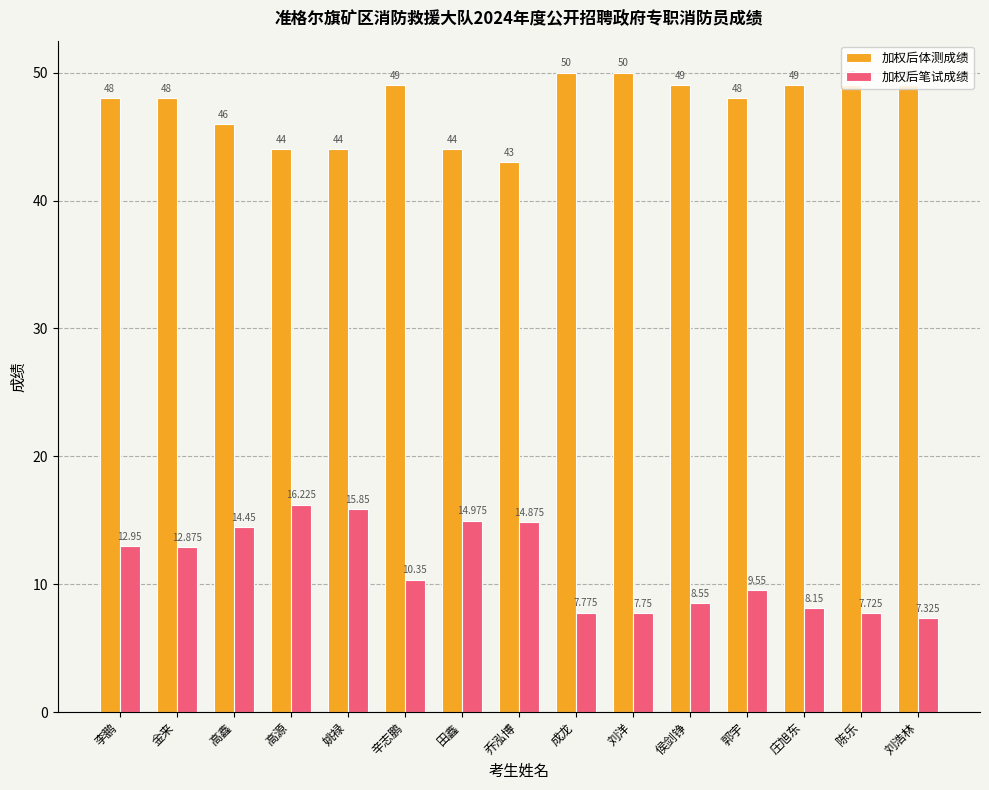

Where does the 加权后笔试成绩 series first go above 10?

李鹏